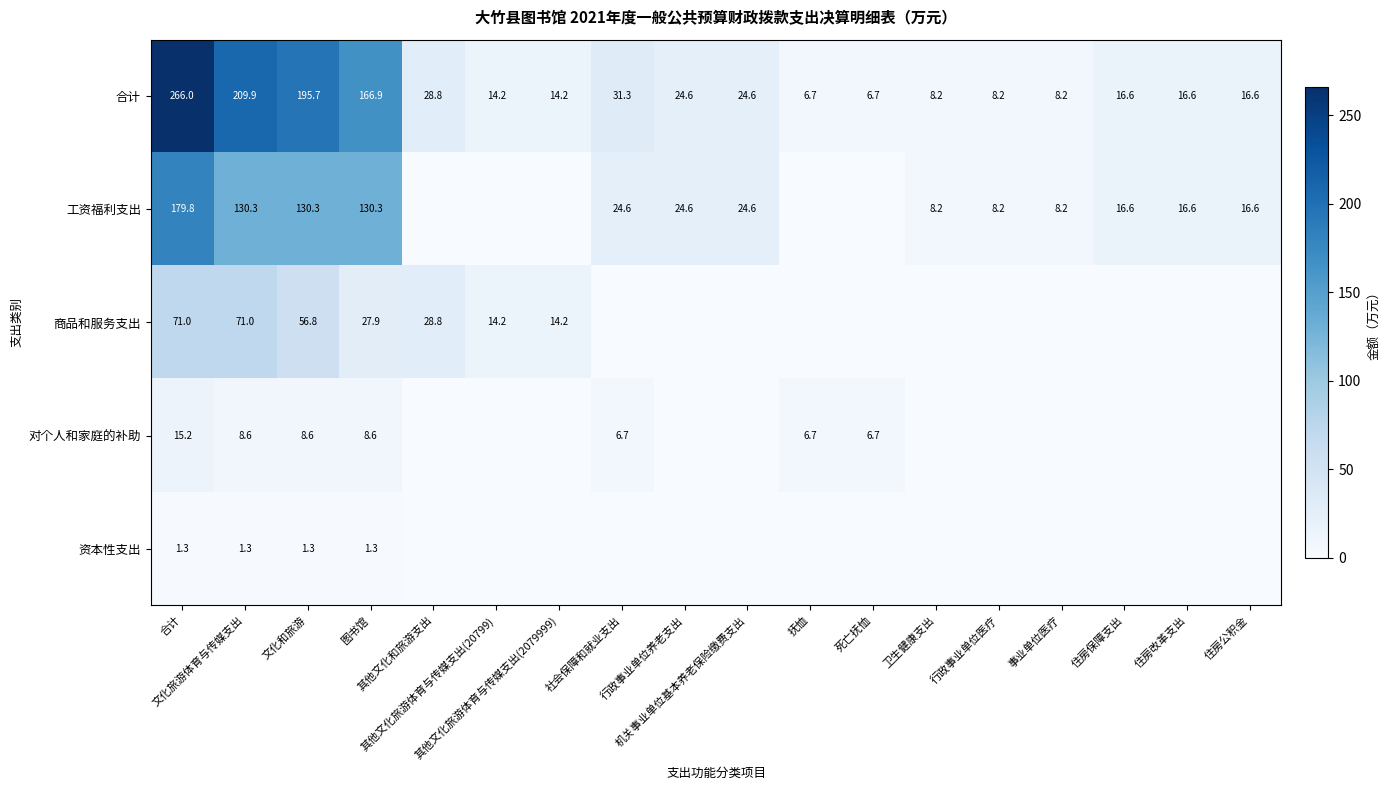

How many data points does each series have?

18